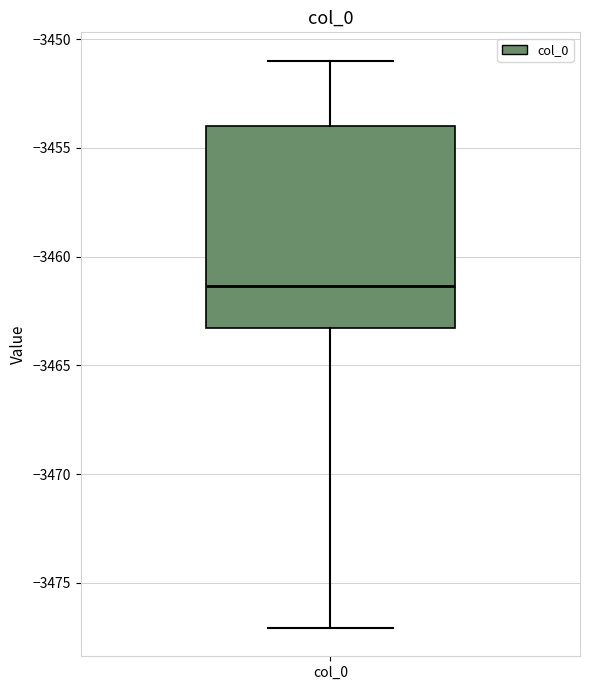

Transcribe this box plot: give where the median line is, the range the box spans, and where the two whiskers end, as read against the y-axis. The values are not printed on the chart, so give them approximately, as read against the axis.

median -3461.5, box -3463.5 to -3454.0, whiskers -3477.0 to -3451.0